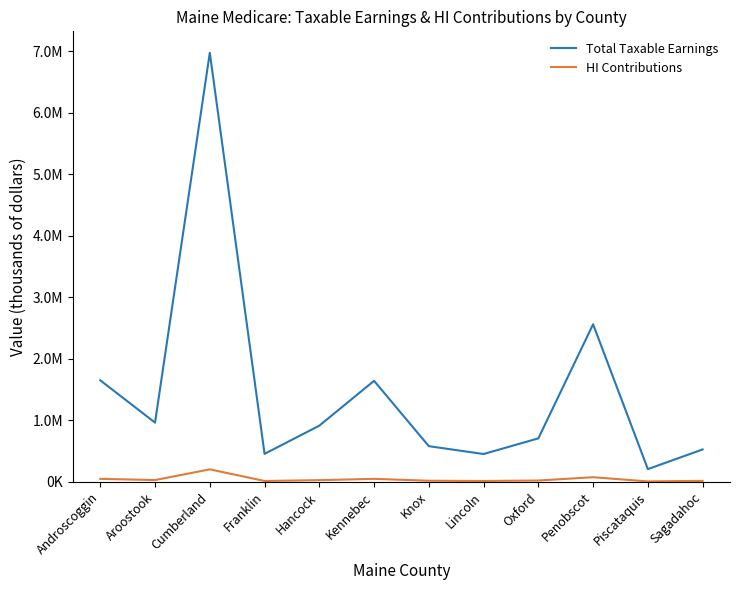

Reading left to right, extract all data points from this chart.

Total Taxable Earnings: Androscoggin=1649571	Aroostook=961970	Cumberland=6974567	Franklin=453577	Hancock=912408	Kennebec=1641377	Knox=578938	Lincoln=451351	Oxford=705898	Penobscot=2560730	Piscataquis=205766	Sagadahoc=525744
HI Contributions: Androscoggin=47838	Aroostook=27897	Cumberland=202262	Franklin=13154	Hancock=26460	Kennebec=47600	Knox=16789	Lincoln=13089	Oxford=20471	Penobscot=74261	Piscataquis=5967	Sagadahoc=15247